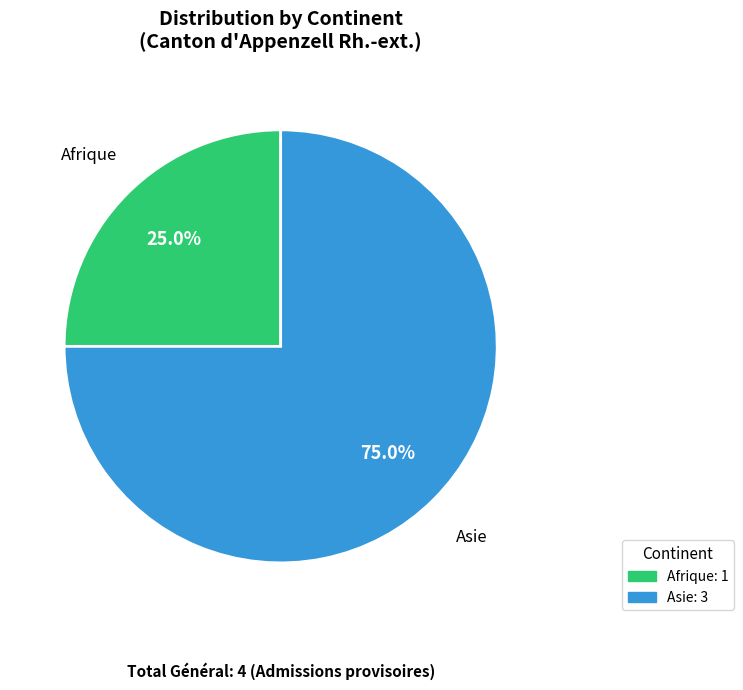

How much of the chart is everything except Asie?

25.0%